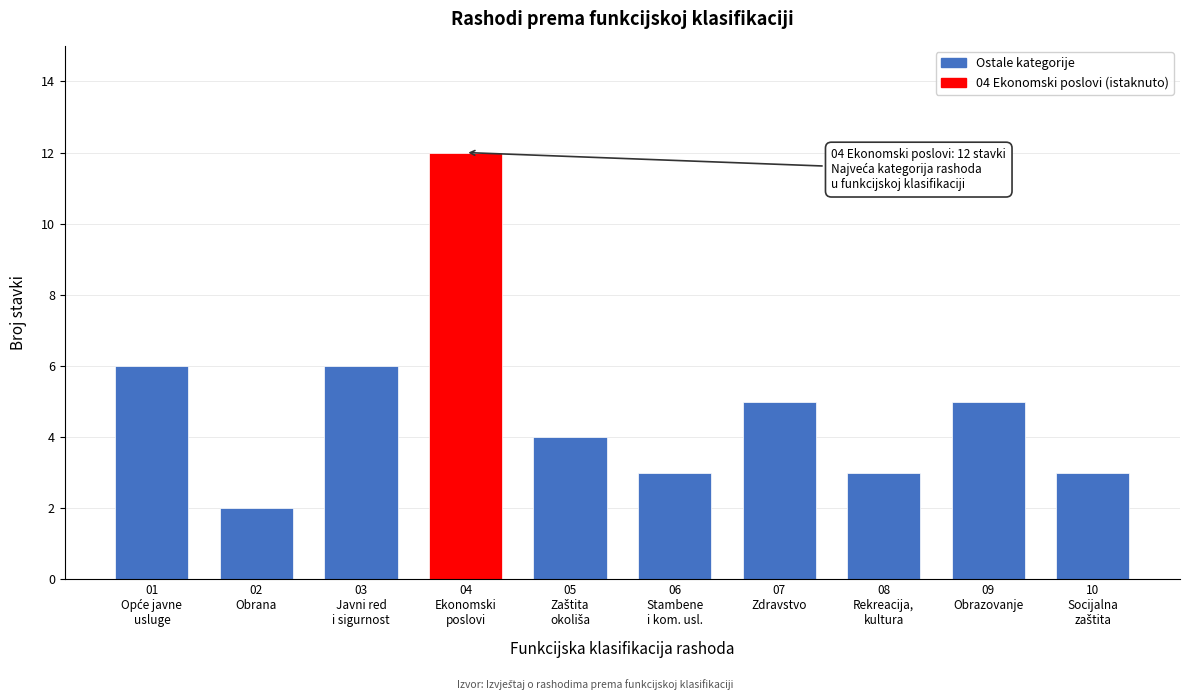

Reading right to left, what are all the values shown in this chart?

3	5	3	5	3	4	12	6	2	6